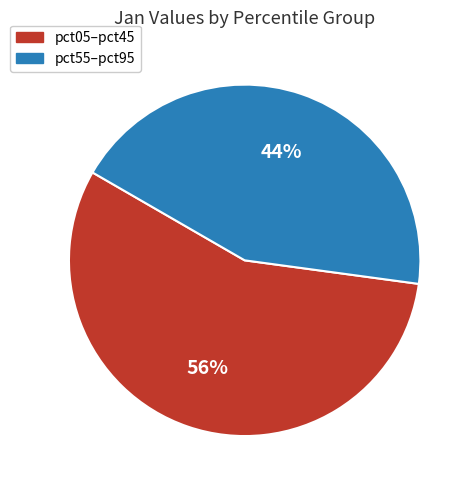

Does any single category account for the majority?

Yes